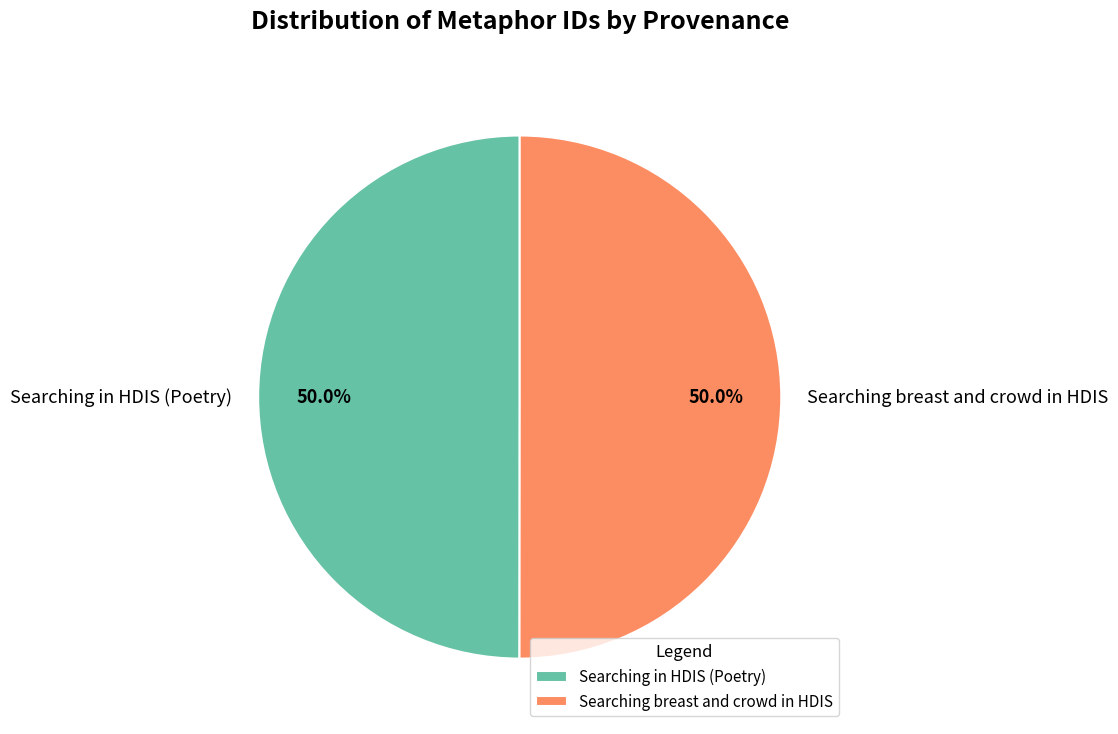

What percentage do Searching breast and crowd in HDIS and Searching in HDIS (Poetry) together represent?

100.0%